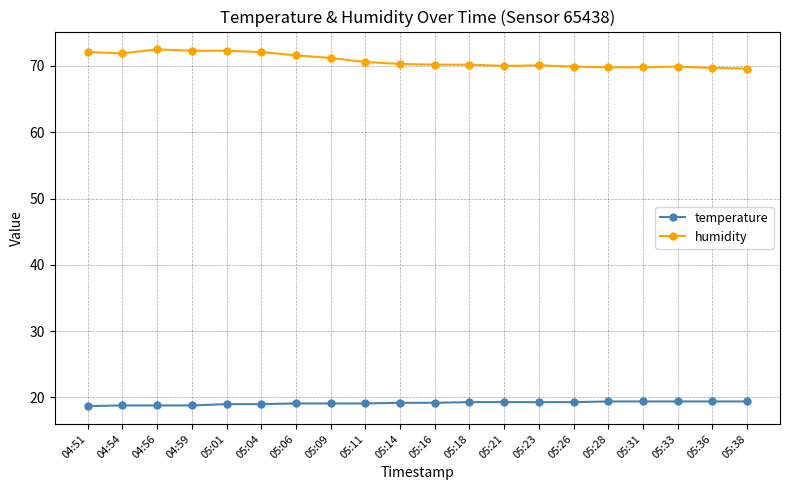

True or false: temperature and humidity intersect in this chart.

False